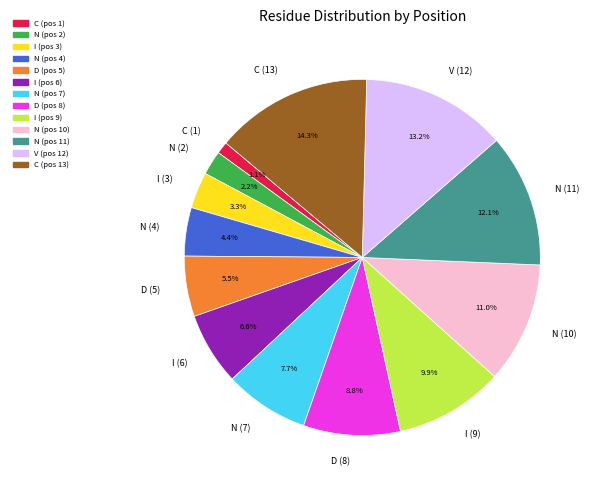

Approximately how many times larger is the value at N (4) compared to C (13)?

0.3